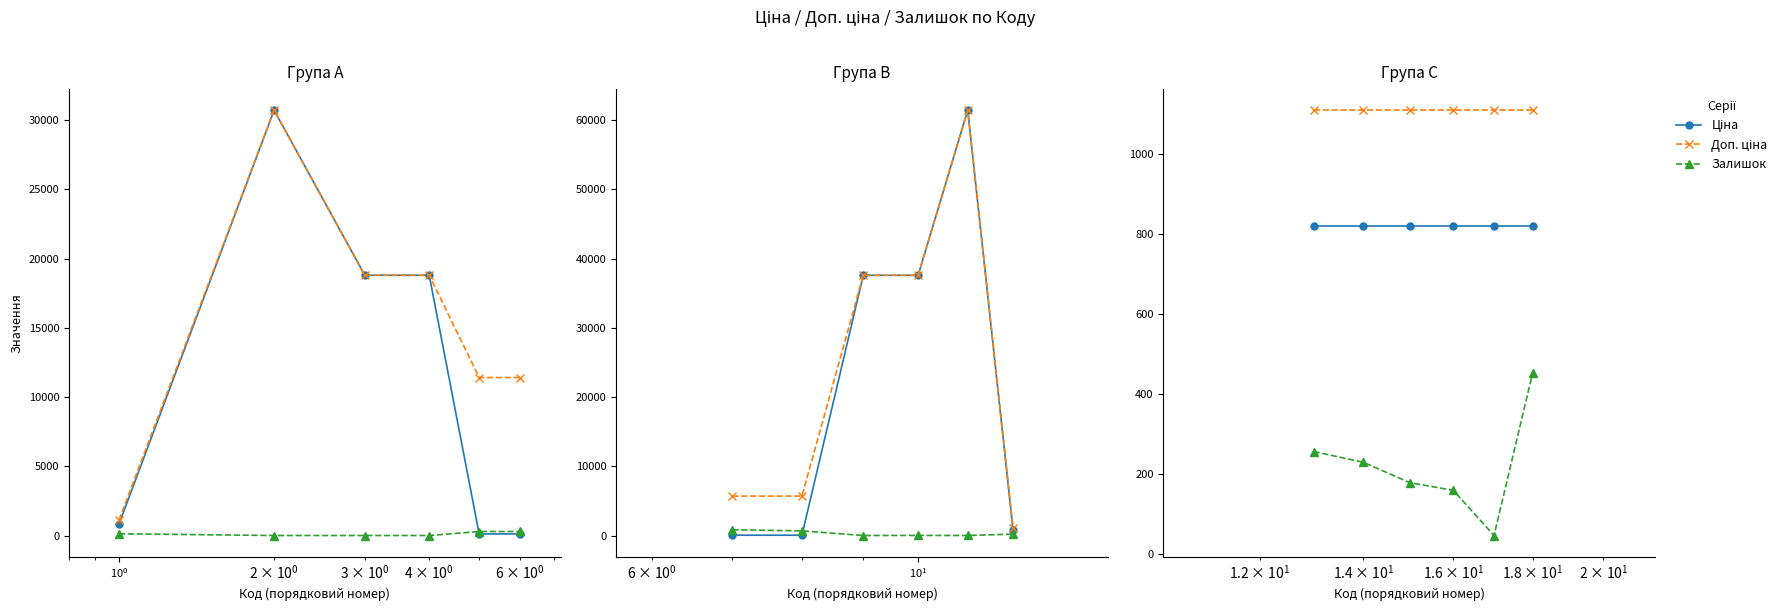

True or false: Залишок and Доп. ціна intersect in this chart.

False